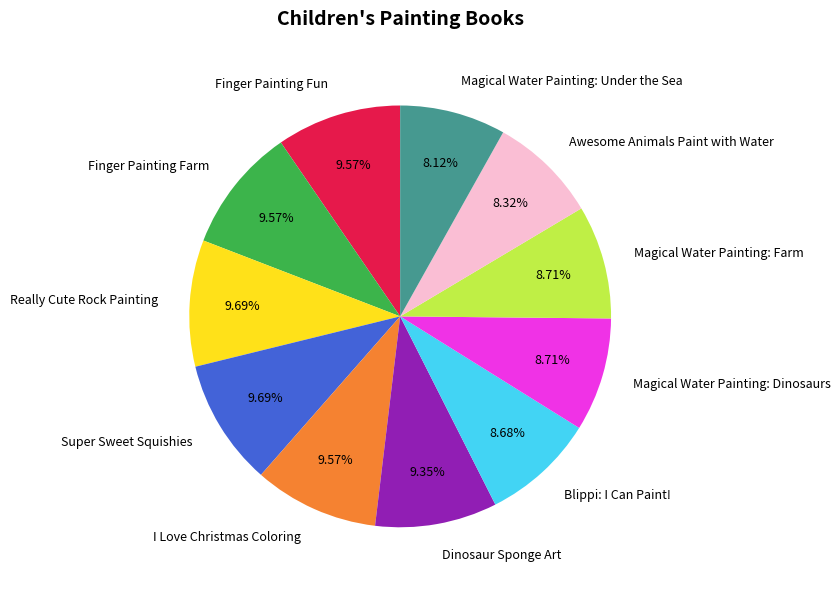

Count the number of slices in the pie.

11